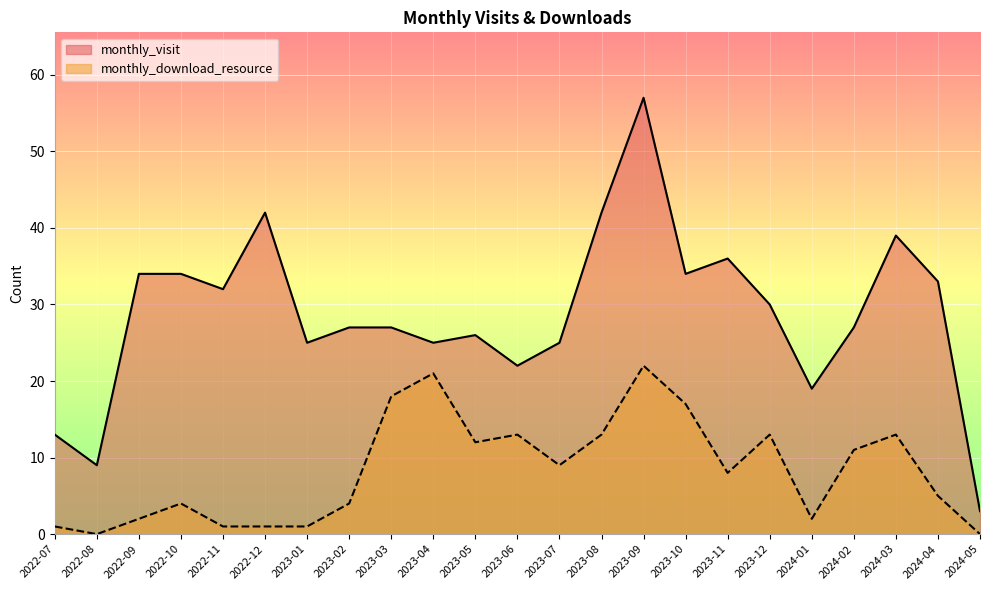

Reading right to left, what are all the values shown in this chart?

monthly_visit: 3	33	39	27	19	30	36	34	57	42	25	22	26	25	27	27	25	42	32	34	34	9	13
monthly_download_resource: 0	5	13	11	2	13	8	17	22	13	9	13	12	21	18	4	1	1	1	4	2	0	1